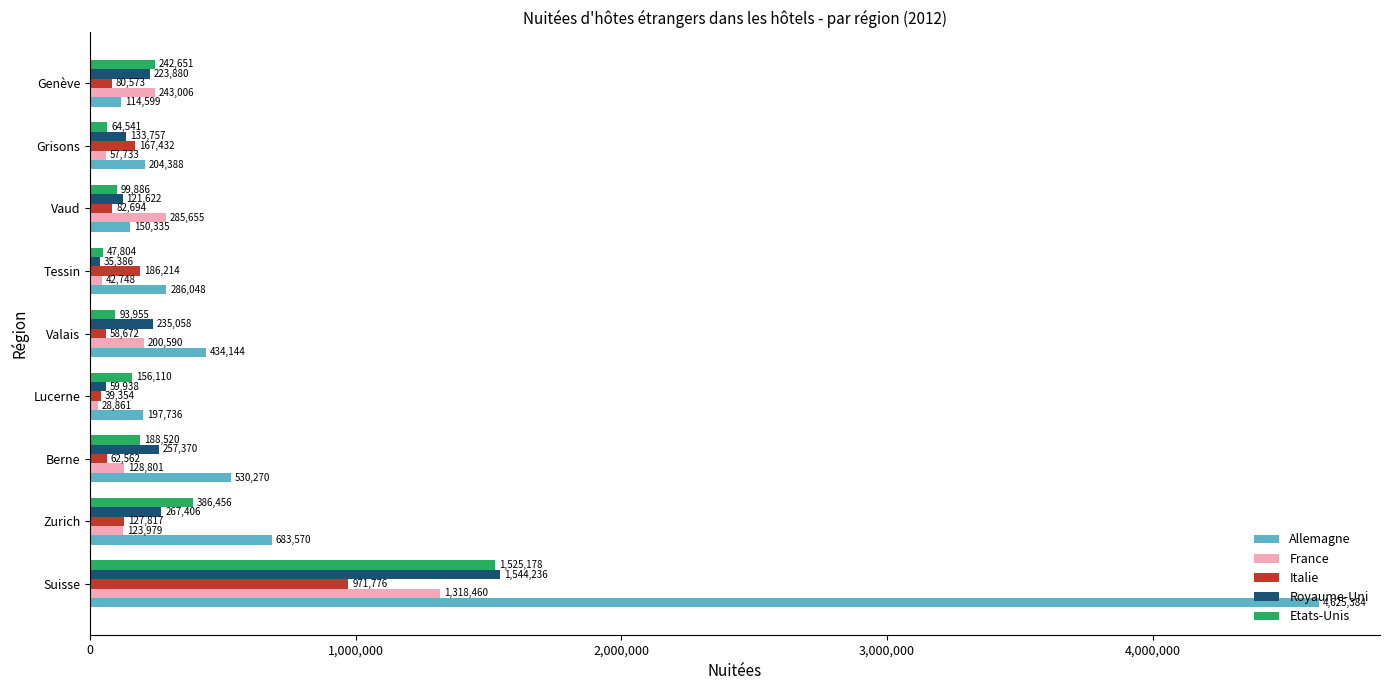

True or false: Royaume-Uni has a value of 121622 at Vaud.

True